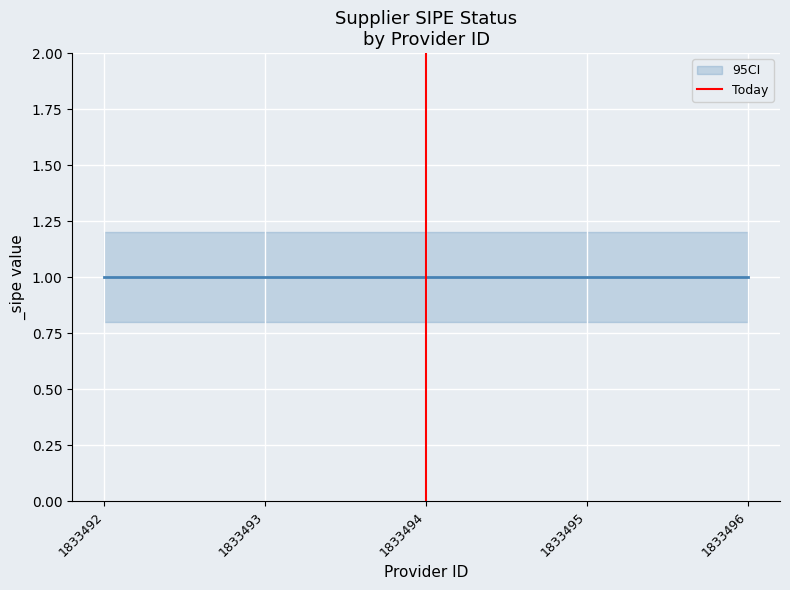

The chart shows a value of 1 at 1833492. True or false?

False